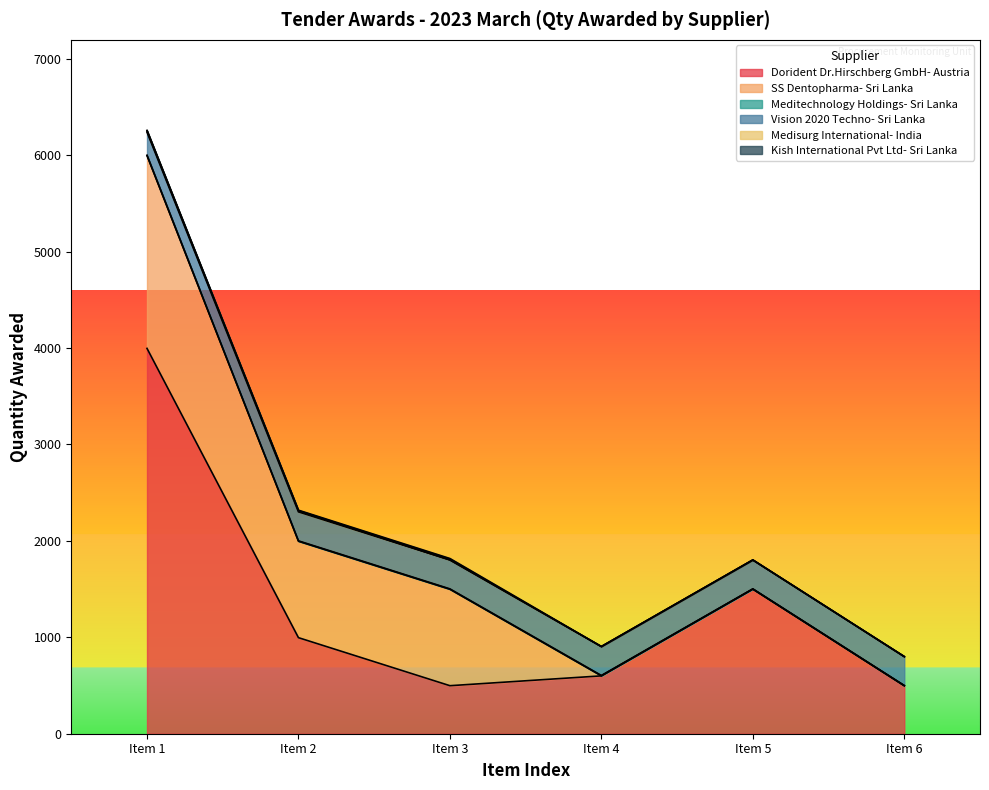

Between Item 2 and Item 4, which series saw the biggest shift?

SS Dentopharma- Sri Lanka